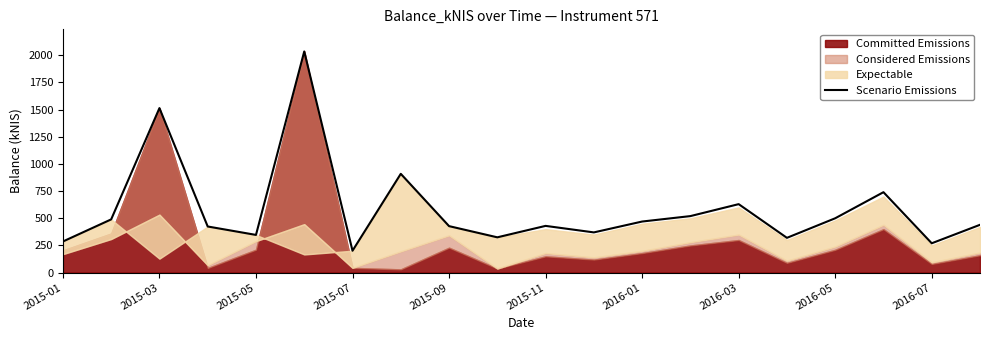

The value of Scenario Emissions at 2015-05 is 346.9. True or false?

True